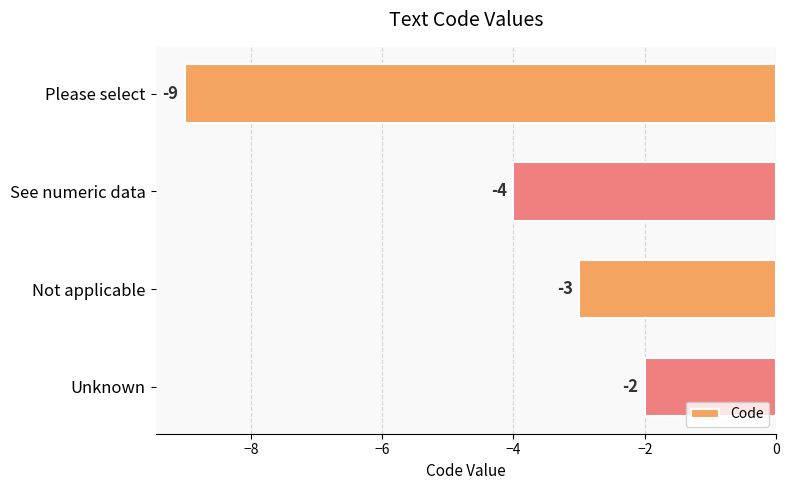

At which category does the chart reach its peak across all series?

Unknown